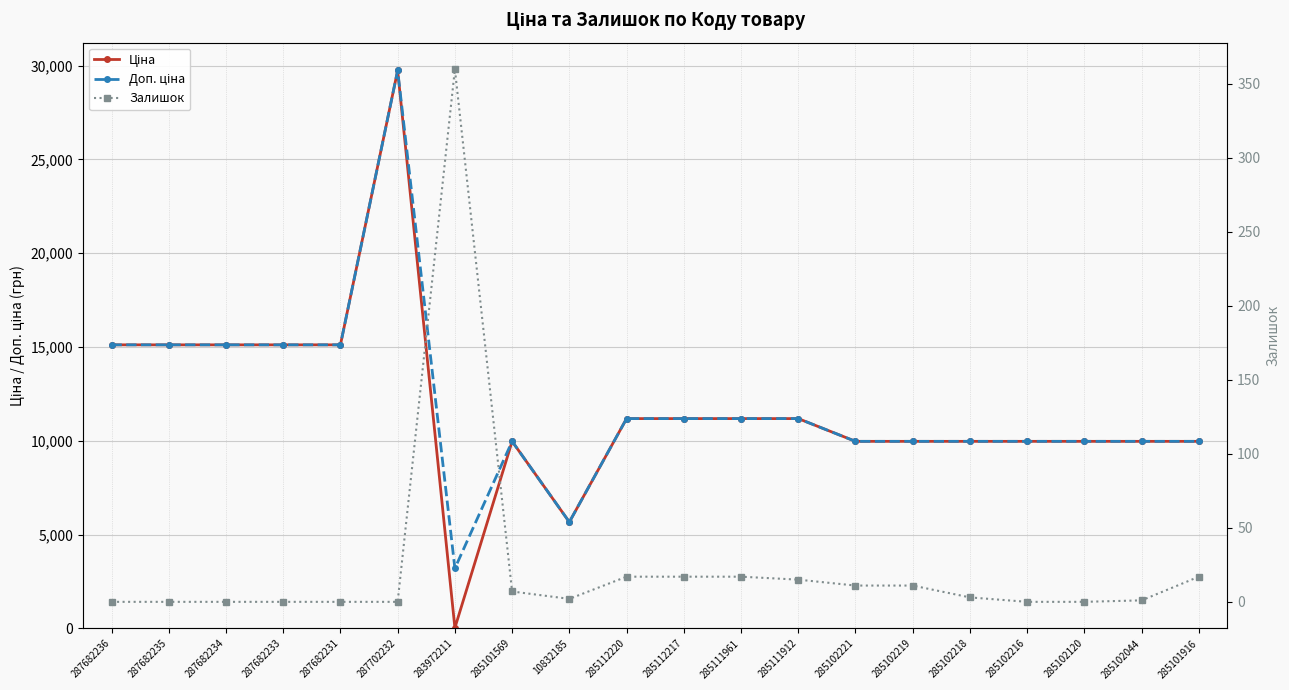

Between 287682234 and 285112220, which series saw the biggest shift?

Ціна